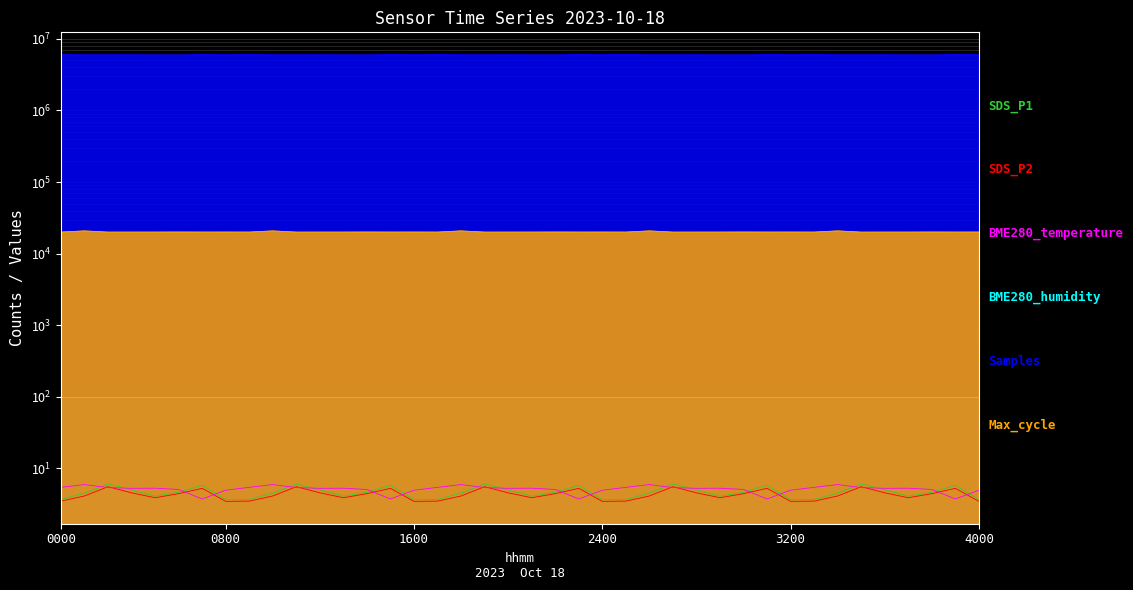

How many lines are shown in the chart?

5